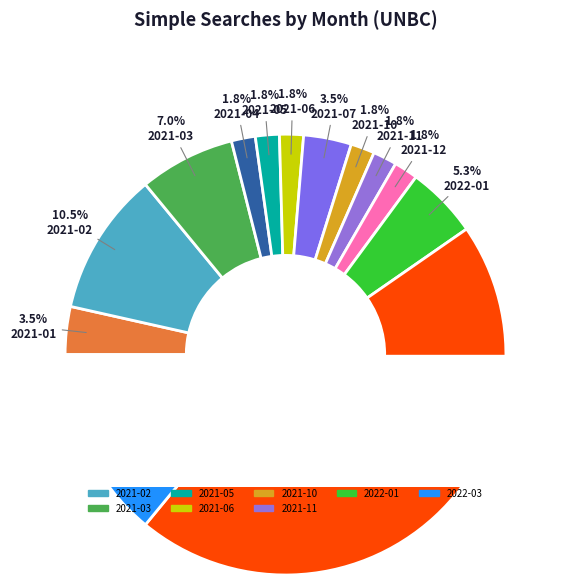

To the nearest percent, what percentage of the pie is 2021-06?

2%